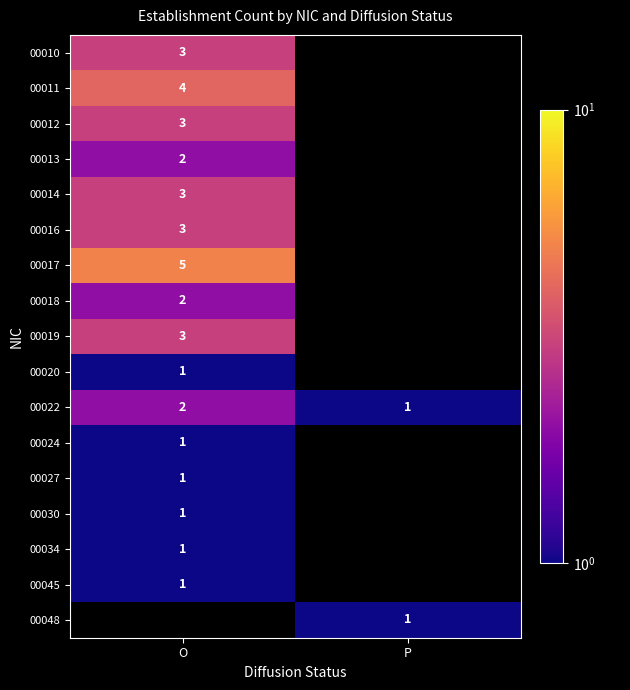

How many series are shown in this chart?

17